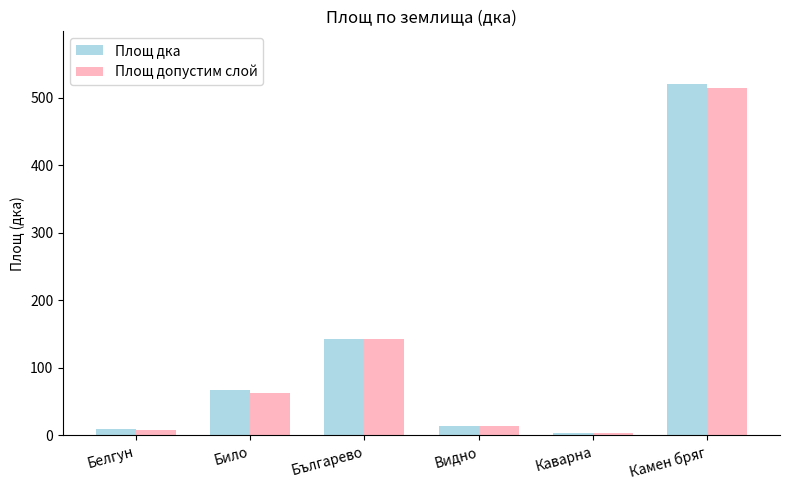

What is the approximate value of Площ дка at Било?

67.6